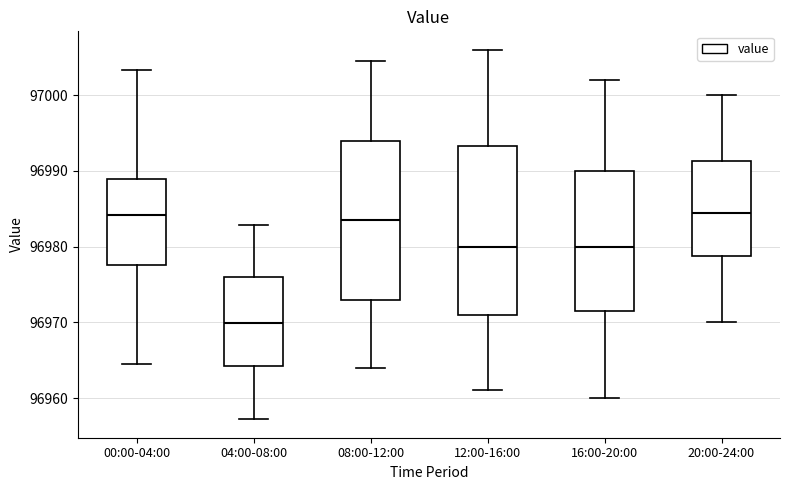

Which box is the tallest, from its lower edge to its upper edge?

12:00-16:00